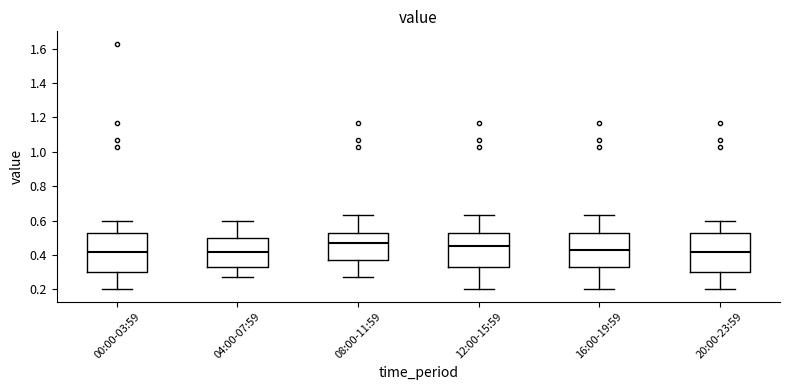

Reading left to right, transcribe this box plot: for each box, give where its median line is, the range the box spans, and where its two whiskers end, as read against the y-axis. The values are not printed on the chart, so give them approximately, as read against the axis.

00:00-03:59: median 0.42, box 0.30 to 0.54, whiskers 0.20 to 0.60
04:00-07:59: median 0.42, box 0.34 to 0.50, whiskers 0.28 to 0.60
08:00-11:59: median 0.48, box 0.38 to 0.54, whiskers 0.28 to 0.64
12:00-15:59: median 0.46, box 0.34 to 0.54, whiskers 0.20 to 0.64
16:00-19:59: median 0.44, box 0.34 to 0.54, whiskers 0.20 to 0.64
20:00-23:59: median 0.42, box 0.30 to 0.54, whiskers 0.20 to 0.60